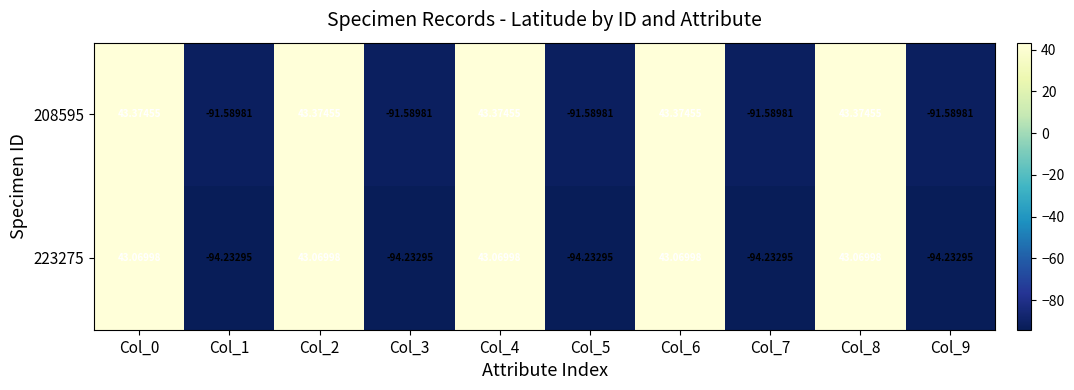

What is the difference between the highest and lowest values at Col_5?

2.6